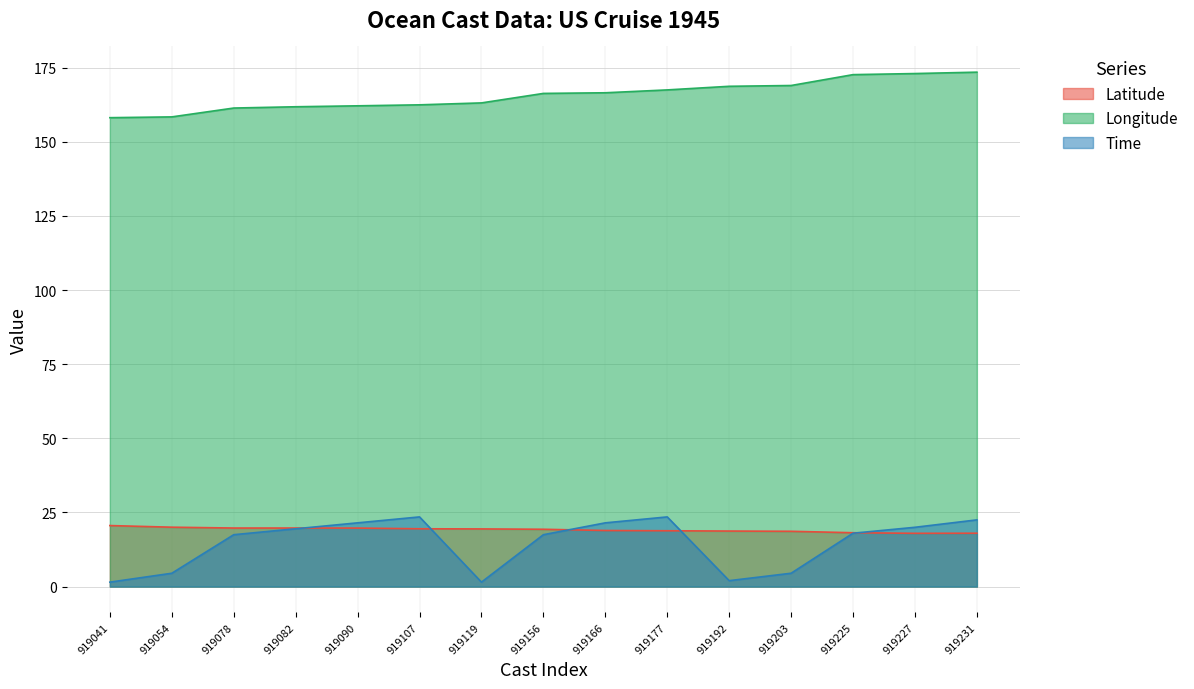

Is it true that Latitude equals 19.4 at 919119?

True